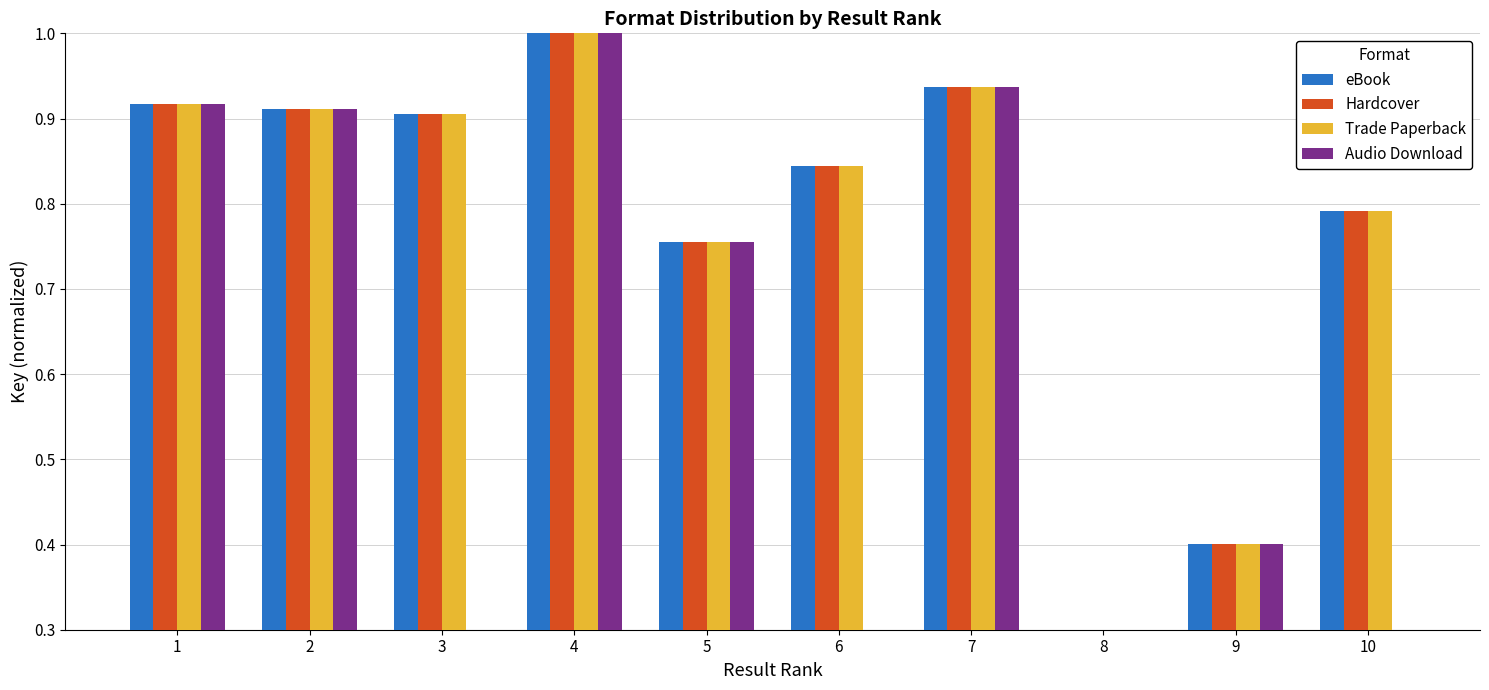

What is the difference between the Audio Download values at 4 and 10?

1.0